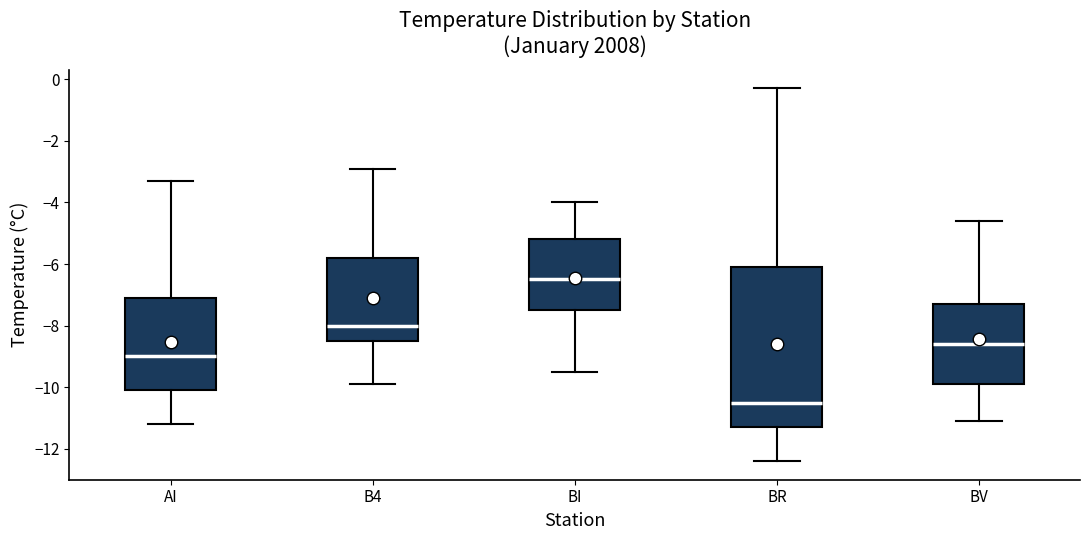

Where is the lower edge of the box for BR on the y-axis? The values are not printed on the chart, so give them approximately, as read against the axis.

-11.2